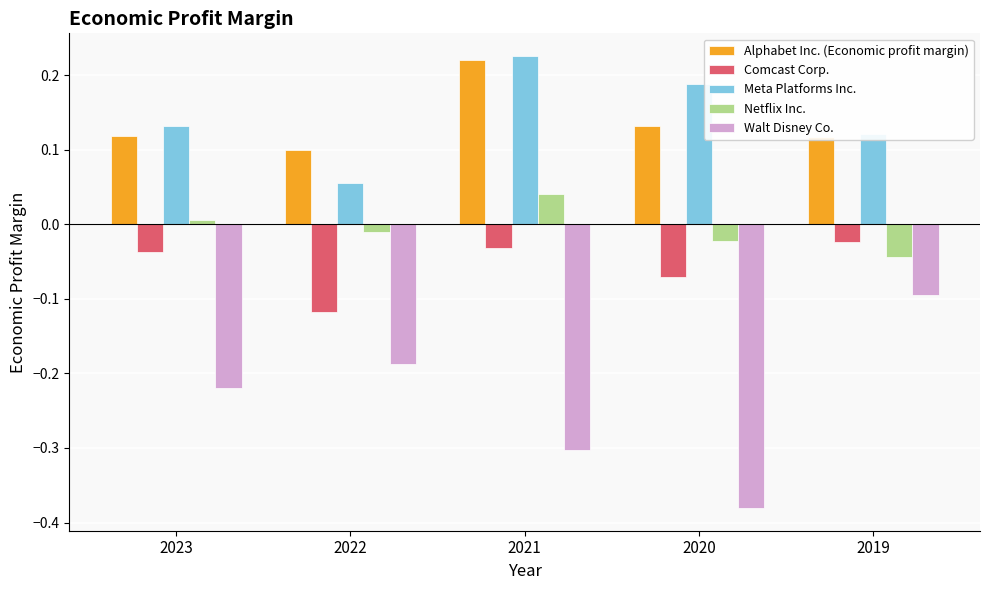

What is the sum of the Walt Disney Co. values at 2020 and 2019?

-0.5